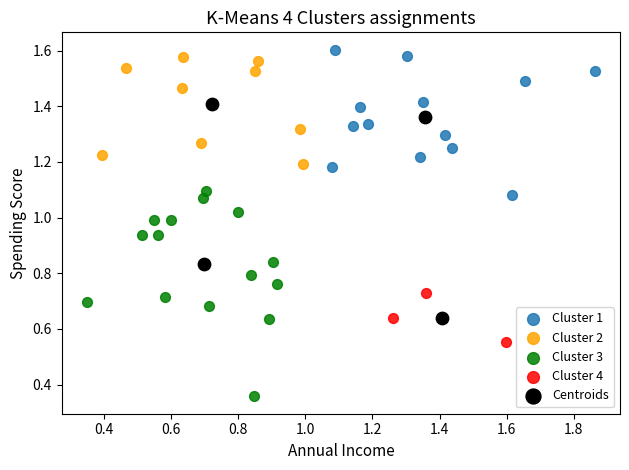

What are all the series names shown in the legend?

Cluster 1, Cluster 2, Cluster 3, Cluster 4, Centroids